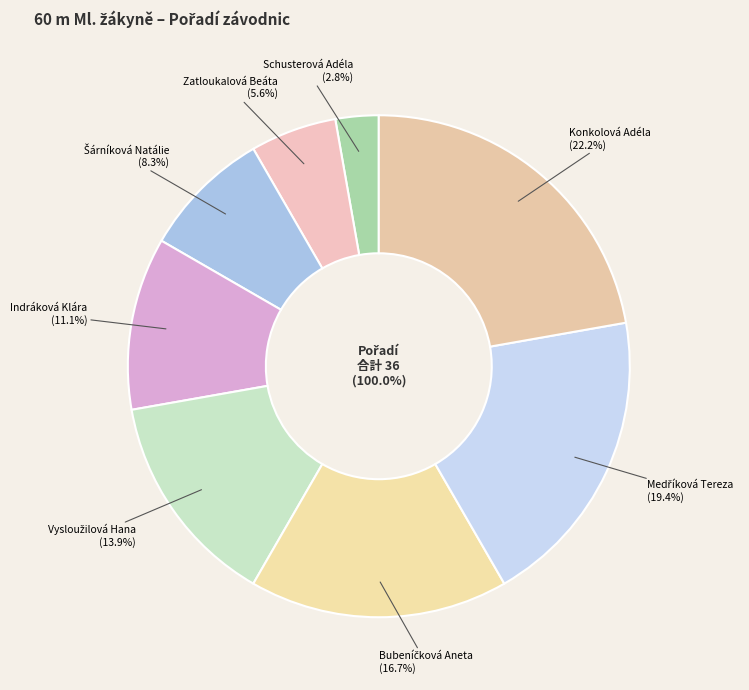

What is the largest slice in the pie chart?

Konkolová Adéla